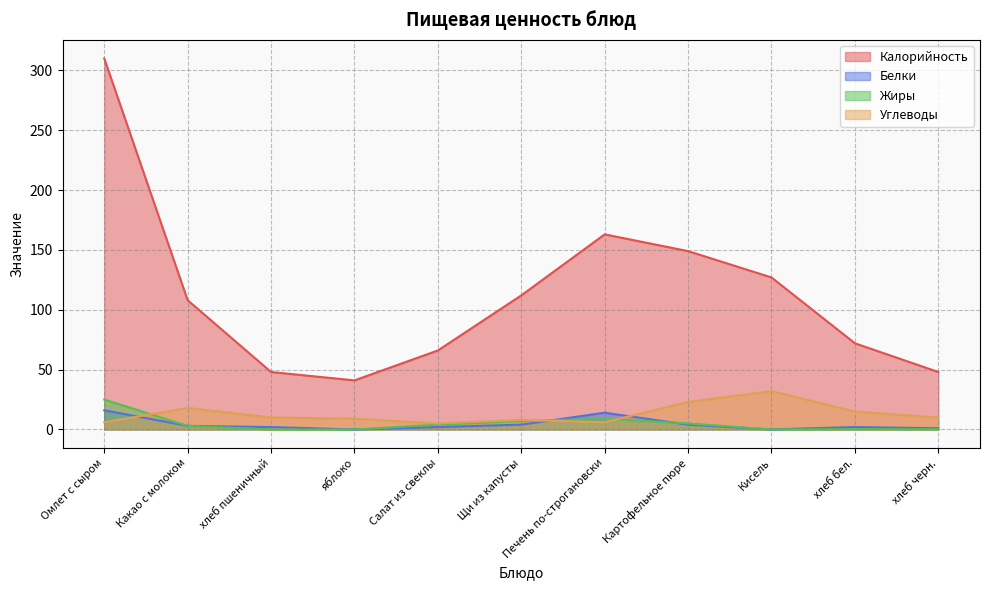

Which category has the highest value in the Углеводы series?

Кисель